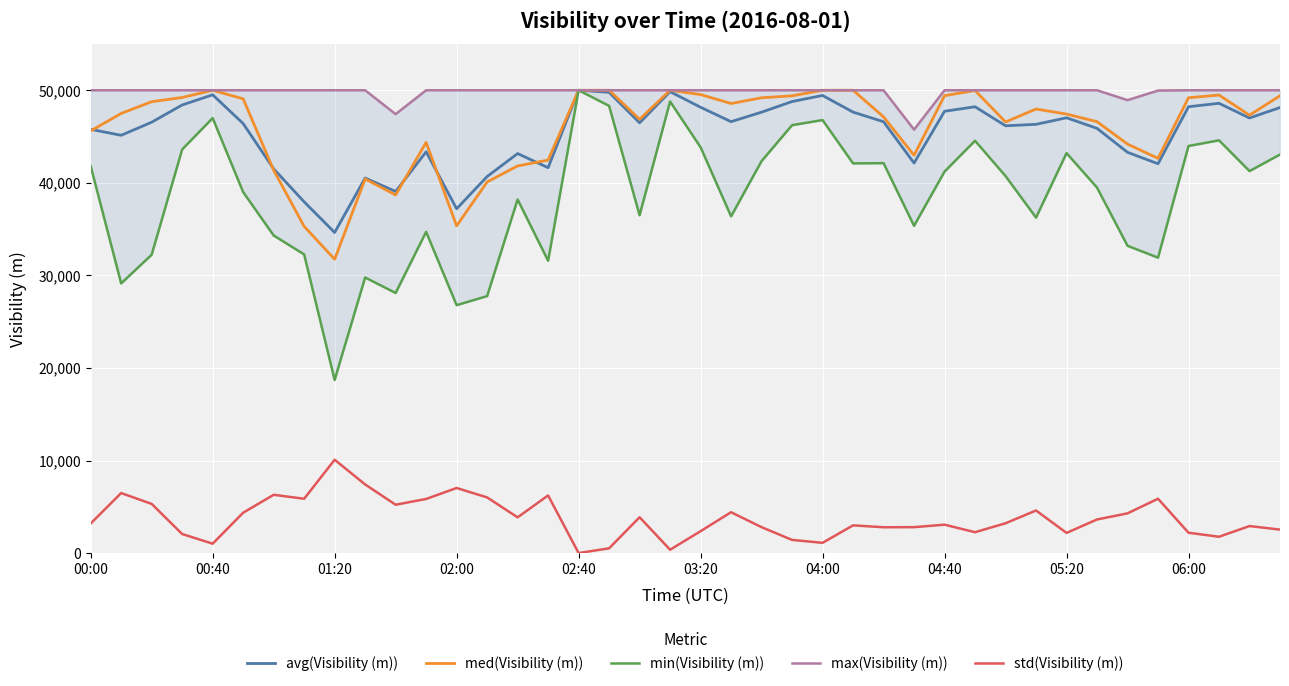

True or false: std(Visibility (m)) and med(Visibility (m)) intersect in this chart.

False